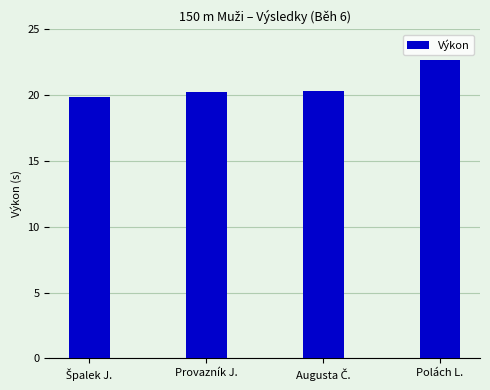

What is the label of the 2nd bar from the left?

Provazník J.